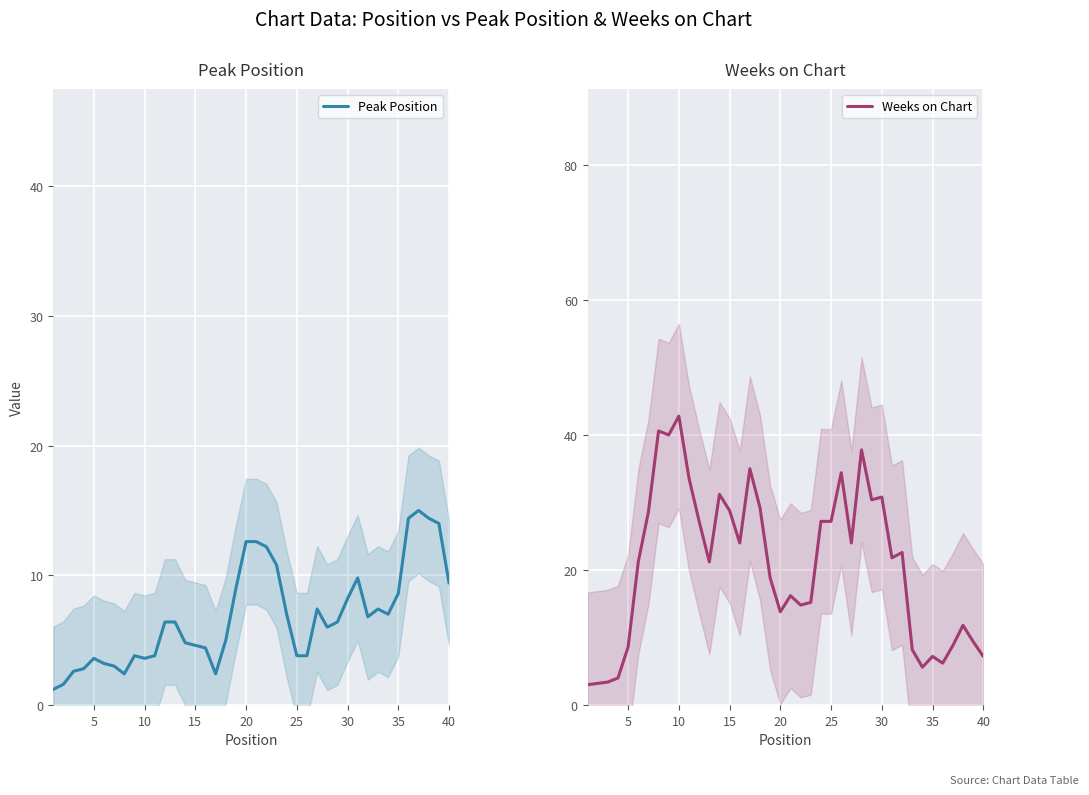

The value of Peak Position at 40 is 9.4. True or false?

True